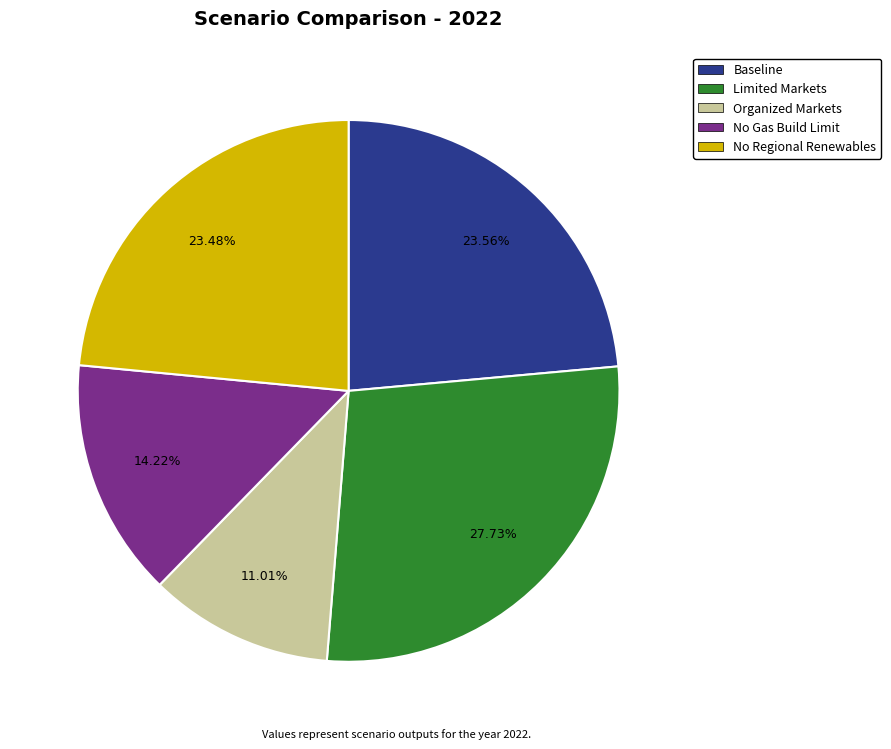

What percentage is the No Regional Renewables slice, to the nearest percent?

23%